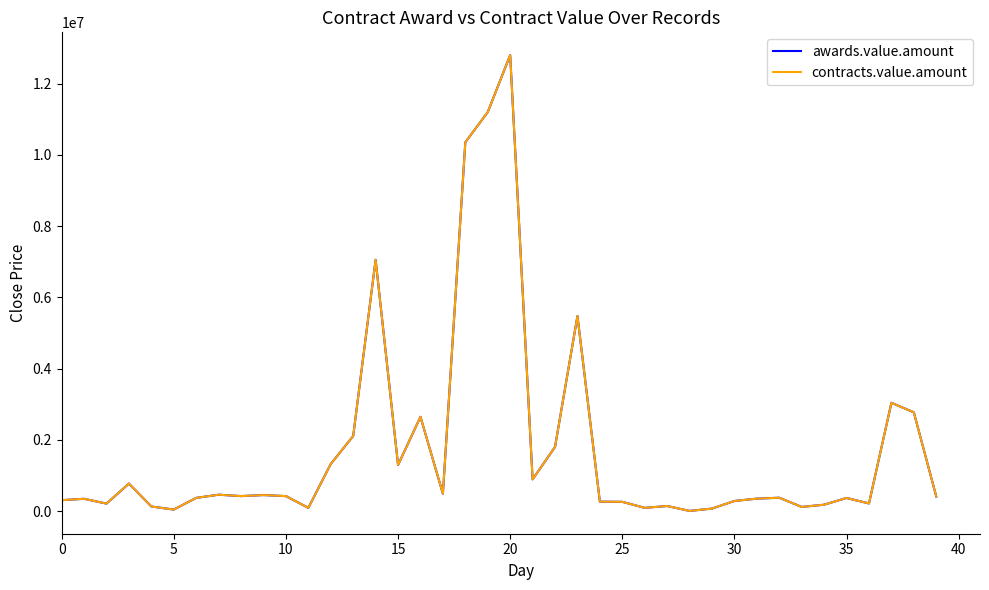

Which series has the largest range (max minus min)?

awards.value.amount